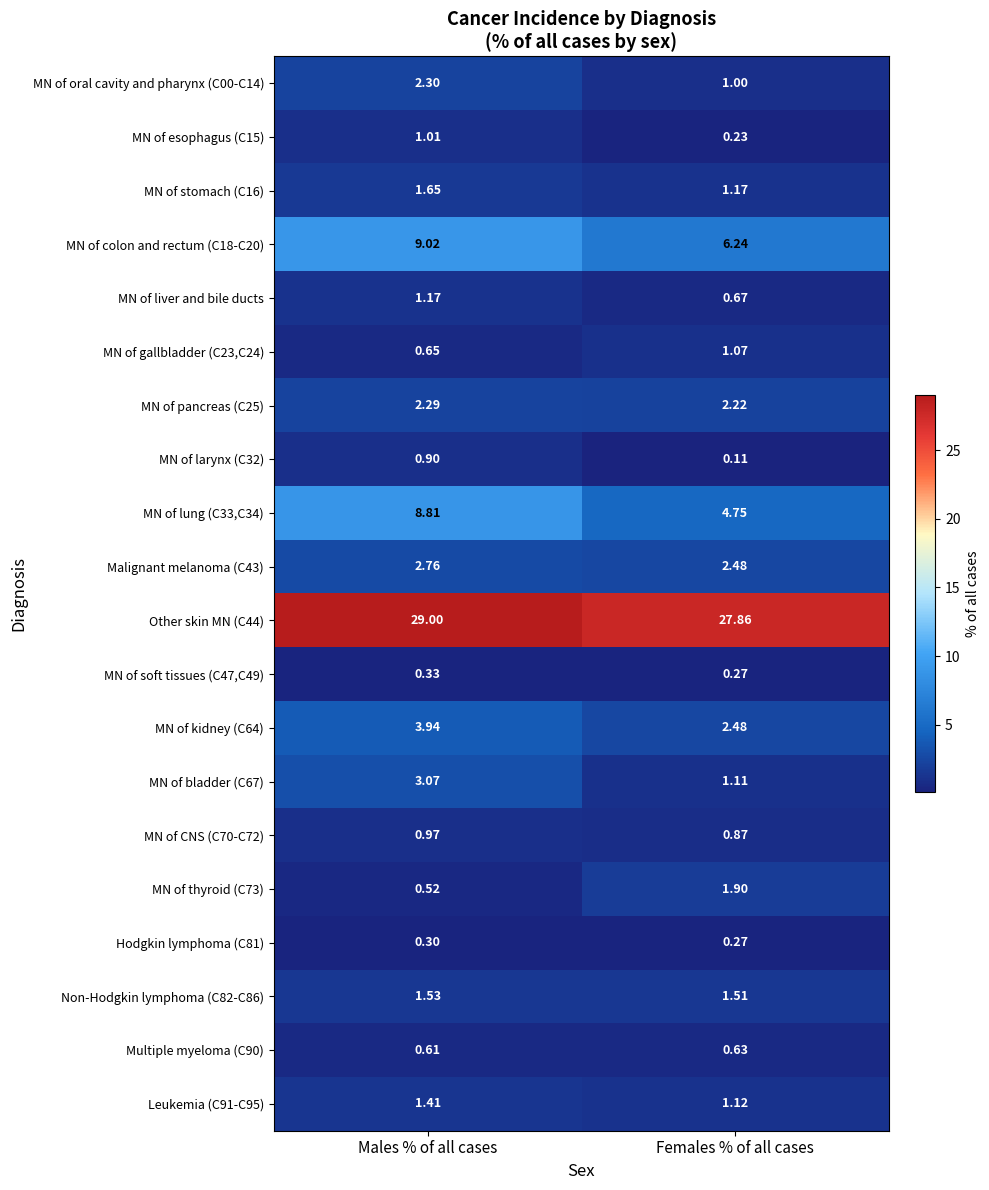

At which category does the chart reach its peak across all series?

Males % of all cases